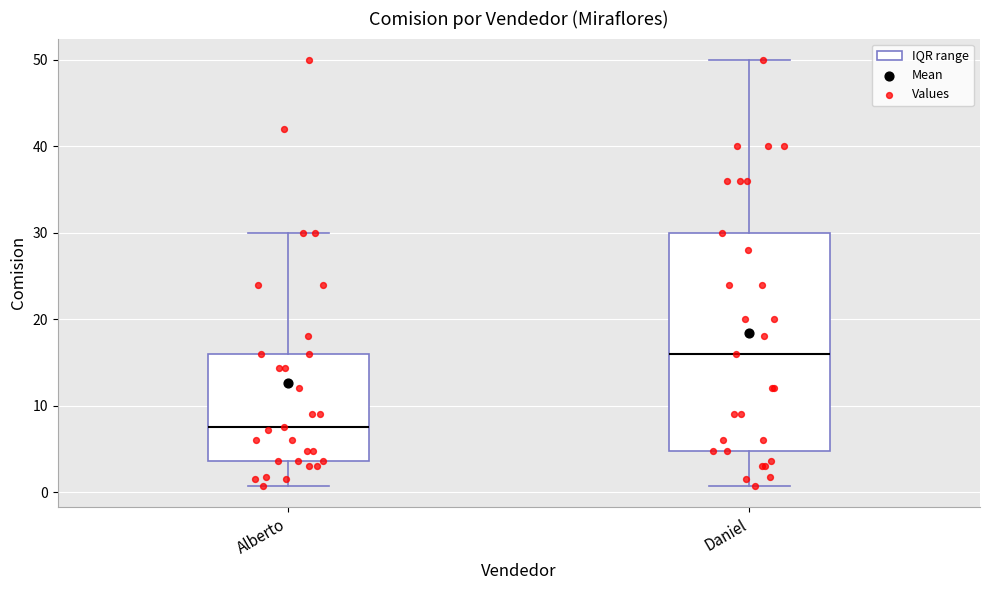

Reading left to right, read every box against the y-axis: the position of its median line, the range the box covers, and the ends of its whiskers. The values are not printed on the chart, so give them approximately, as read against the axis.

Alberto: median 8, box 4 to 16, whiskers 1 to 30
Daniel: median 16, box 5 to 30, whiskers 1 to 50